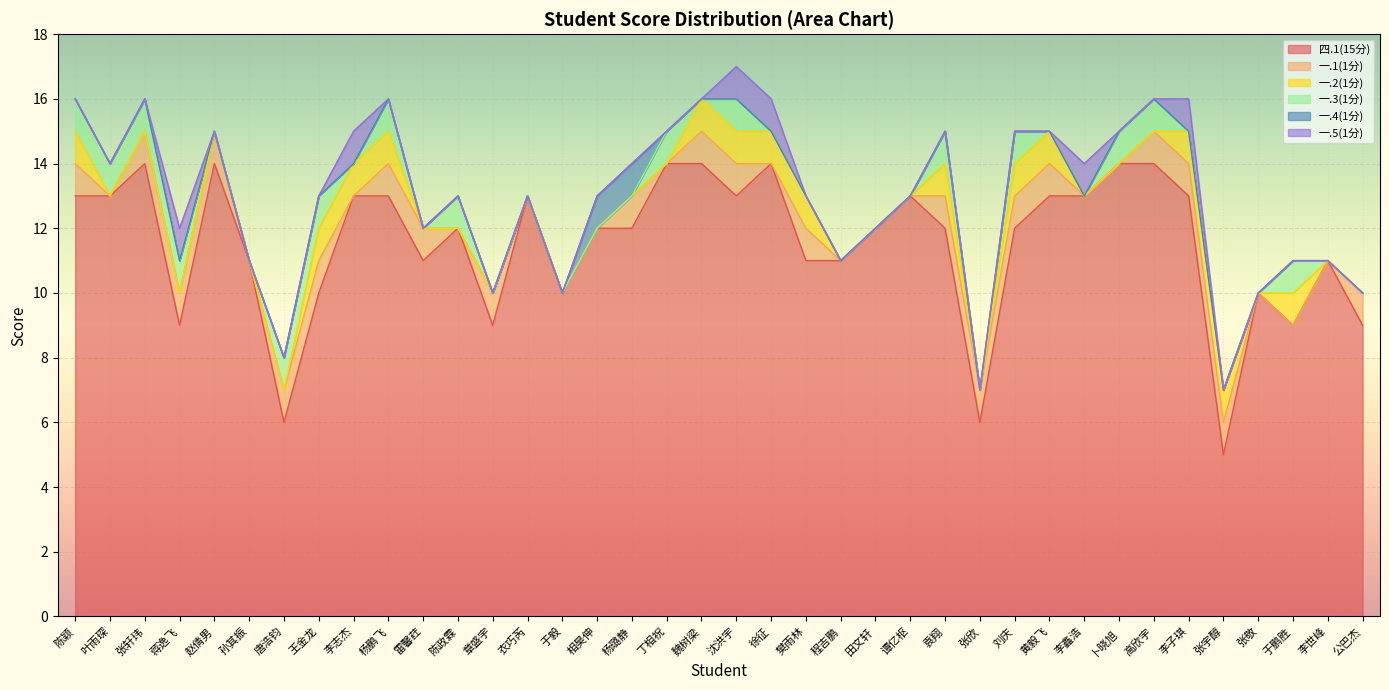

At which category does 一.1(1分) reach its first local valley?

叶雨琛